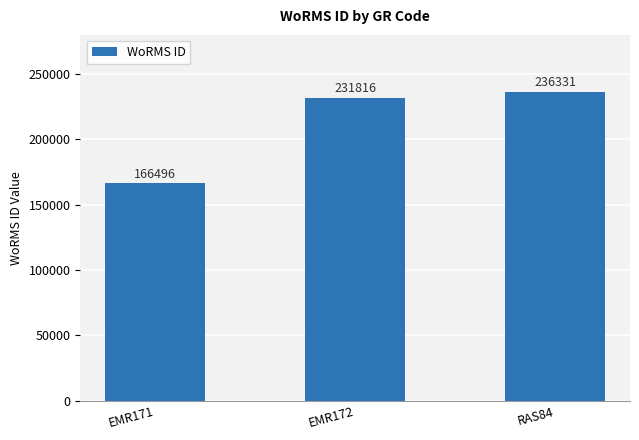

What is the change in value from EMR172 to RAS84?

+4515